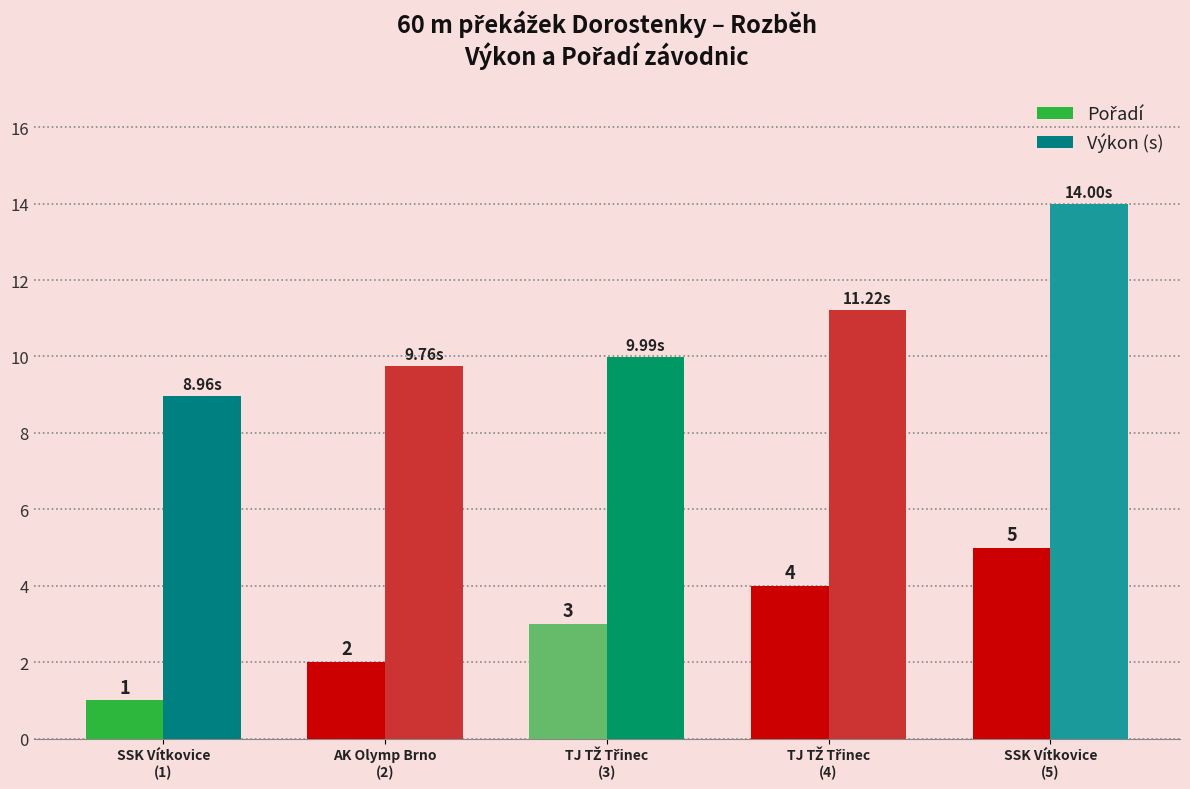

Which series has the largest total across all categories?

Výkon (s)